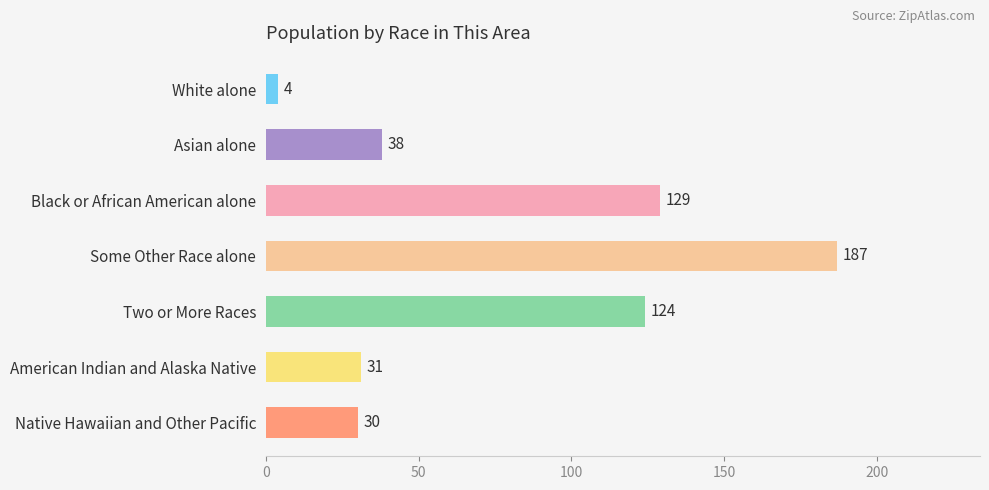

How many bars are there in total?

7